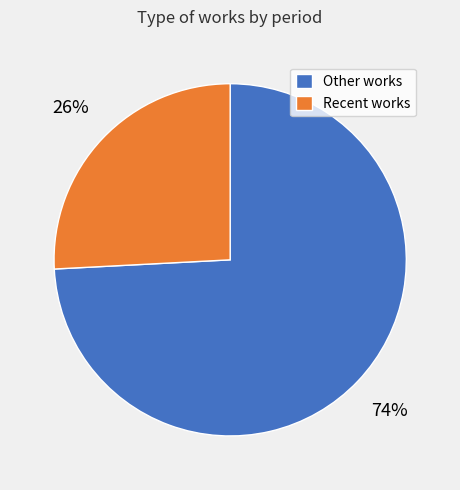

How many slices are in this pie chart?

2